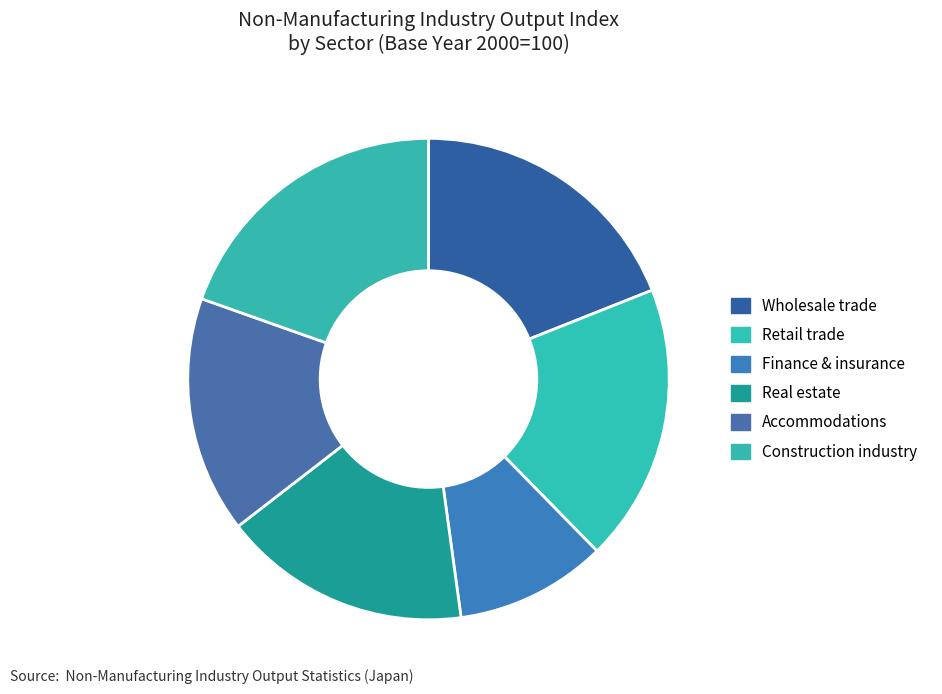

What percentage do Wholesale trade and Accommodations together represent?

34.9%